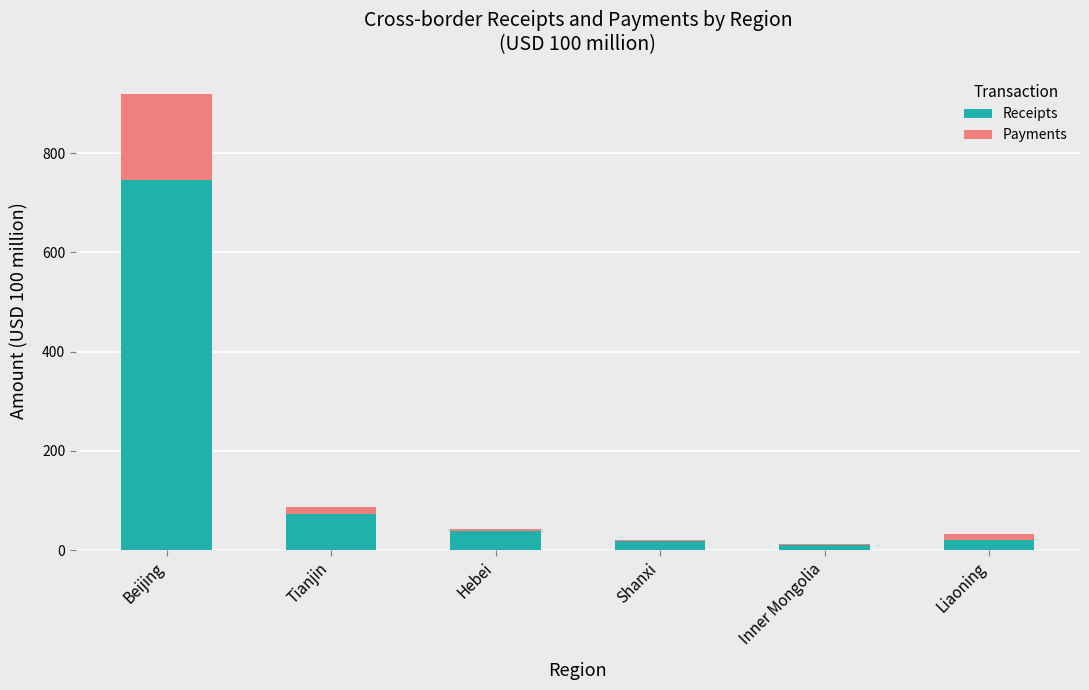

Which series has the largest range (max minus min)?

Receipts